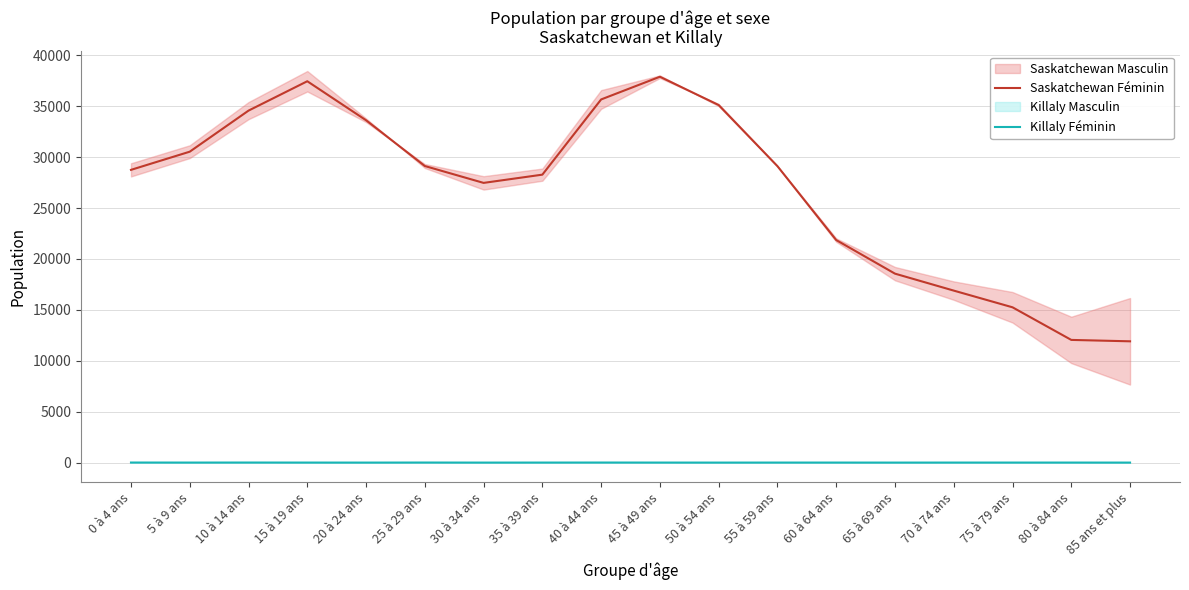

How many values in the Saskatchewan Féminin series are below 29110?

9